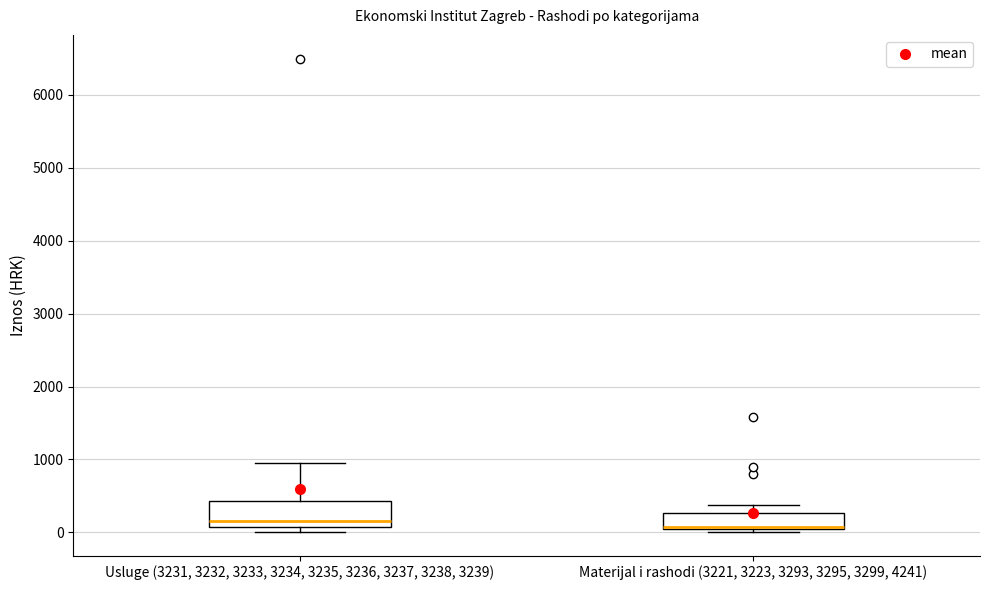

Where is the upper edge of the box for Usluge (3231, 3232, 3233, 3234, 3235, 3236, 3237, 3238, 3239) on the y-axis? The values are not printed on the chart, so give them approximately, as read against the axis.

400